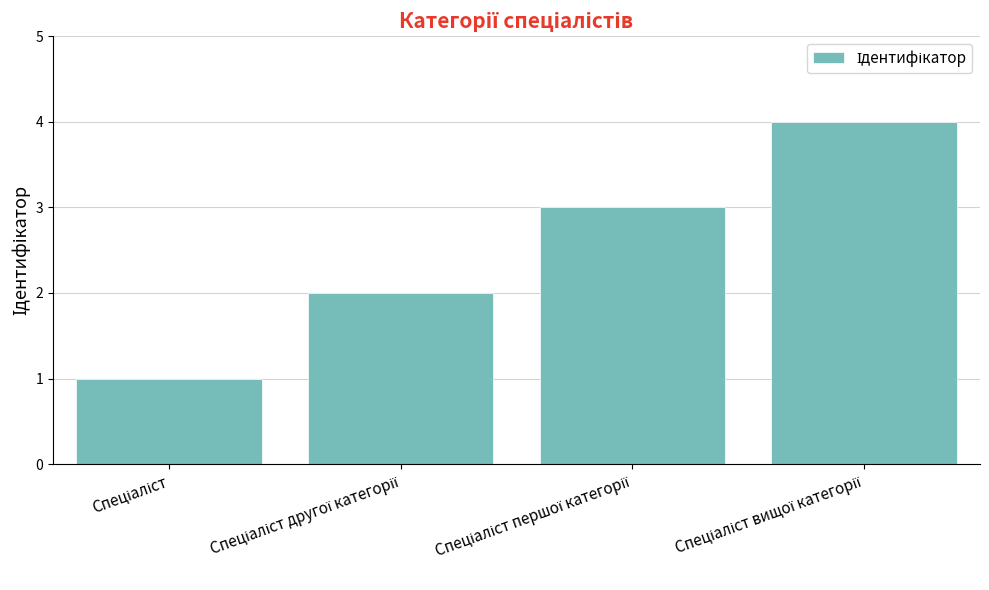

What is the maximum value shown in the chart?

4